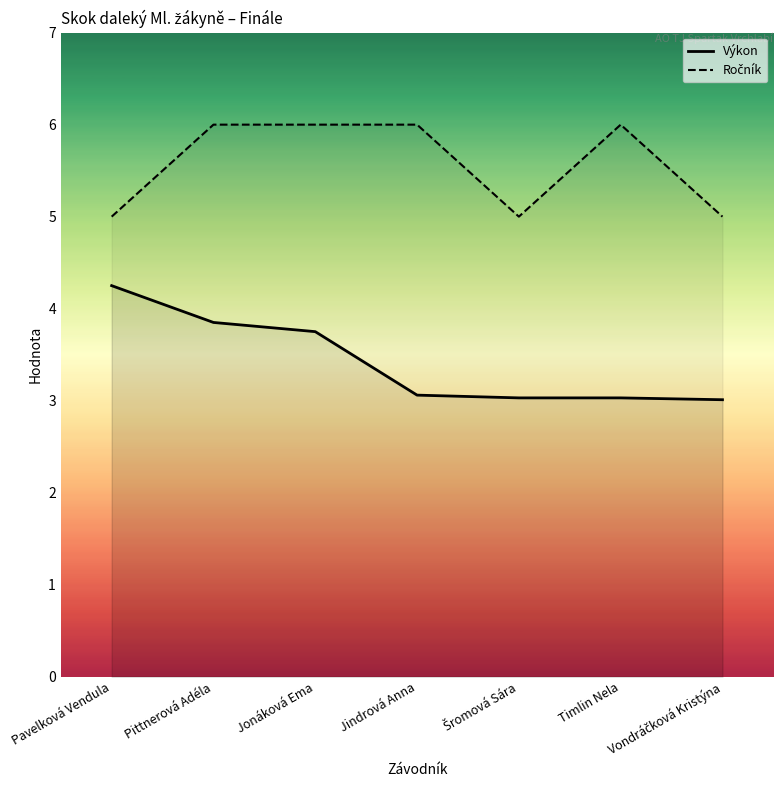

The value of Ročník at Šromová Sára is 3.4. True or false?

False